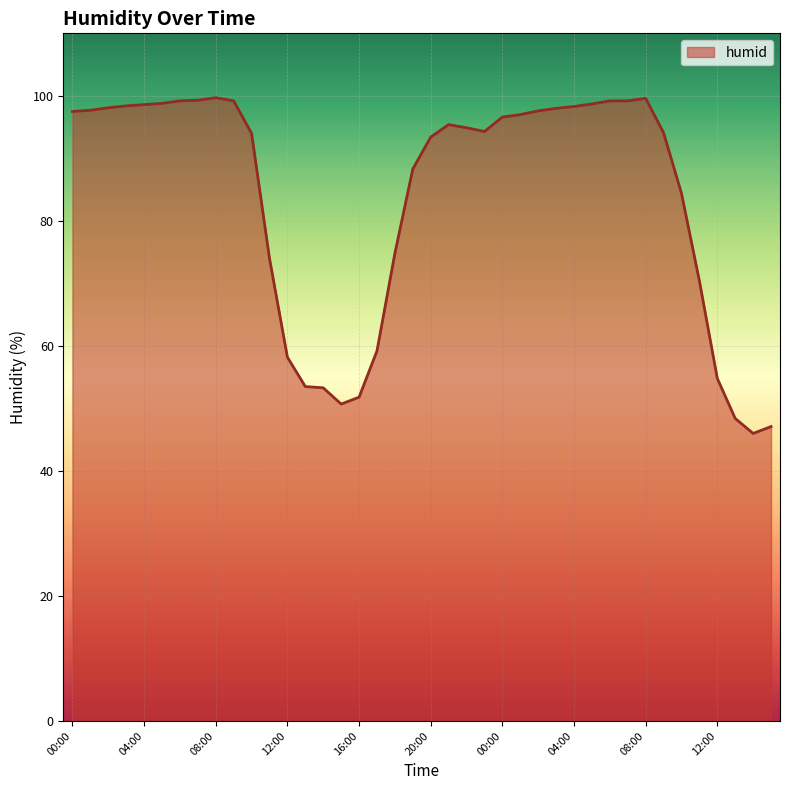

Count the number of categories in the chart.

40